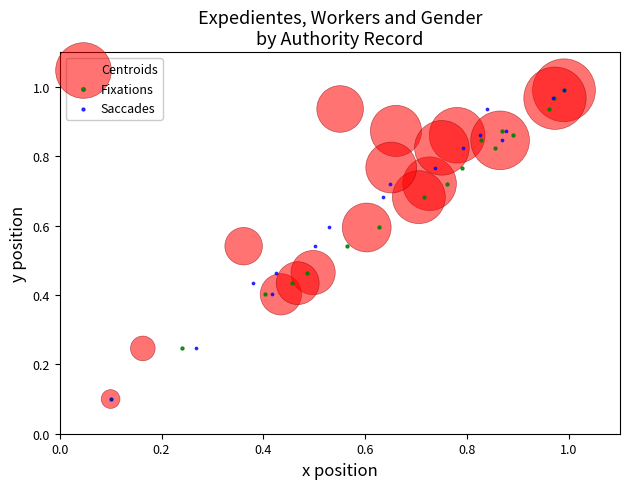

What are all the series names shown in the legend?

Centroids, Fixations, Saccades